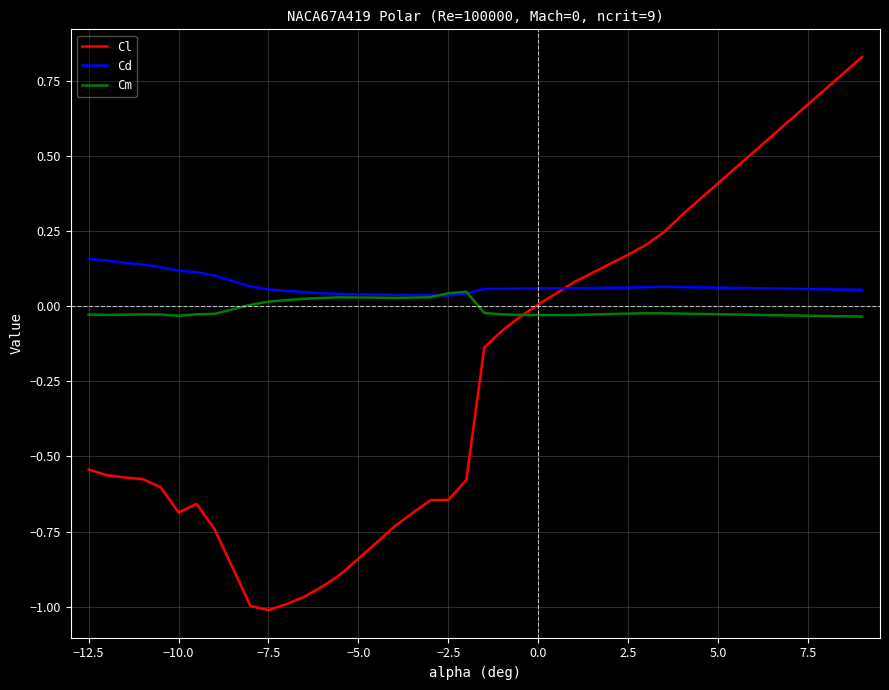

List the series in order of their overall mean, highest first.

Cd, Cm, Cl